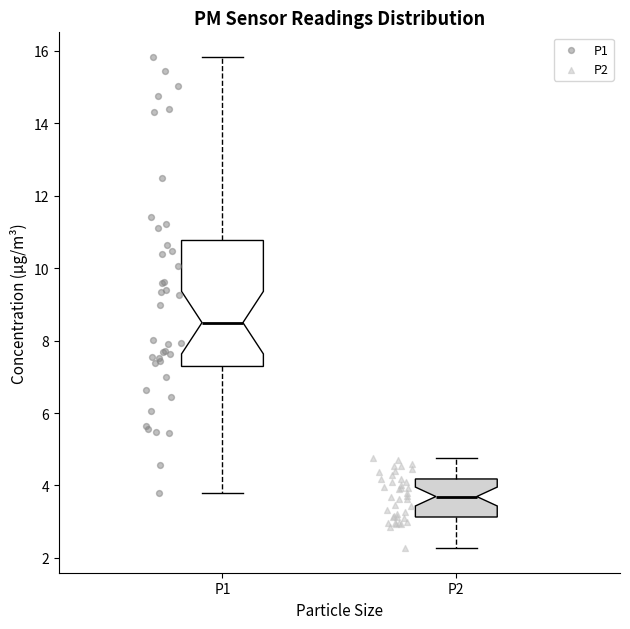

Reading left to right, transcribe this box plot: for each box, give where its median line is, the range the box spans, and where its two whiskers end, as read against the y-axis. The values are not printed on the chart, so give them approximately, as read against the axis.

P1: median 8.4, box 7.2 to 10.8, whiskers 3.8 to 15.8
P2: median 3.6, box 3.2 to 4.2, whiskers 2.2 to 4.8